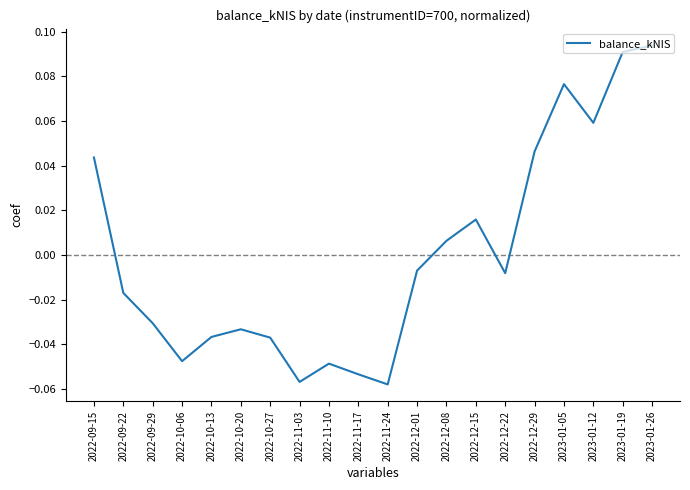

Between 2022-10-20 and 2022-12-22, which is larger?

2022-12-22